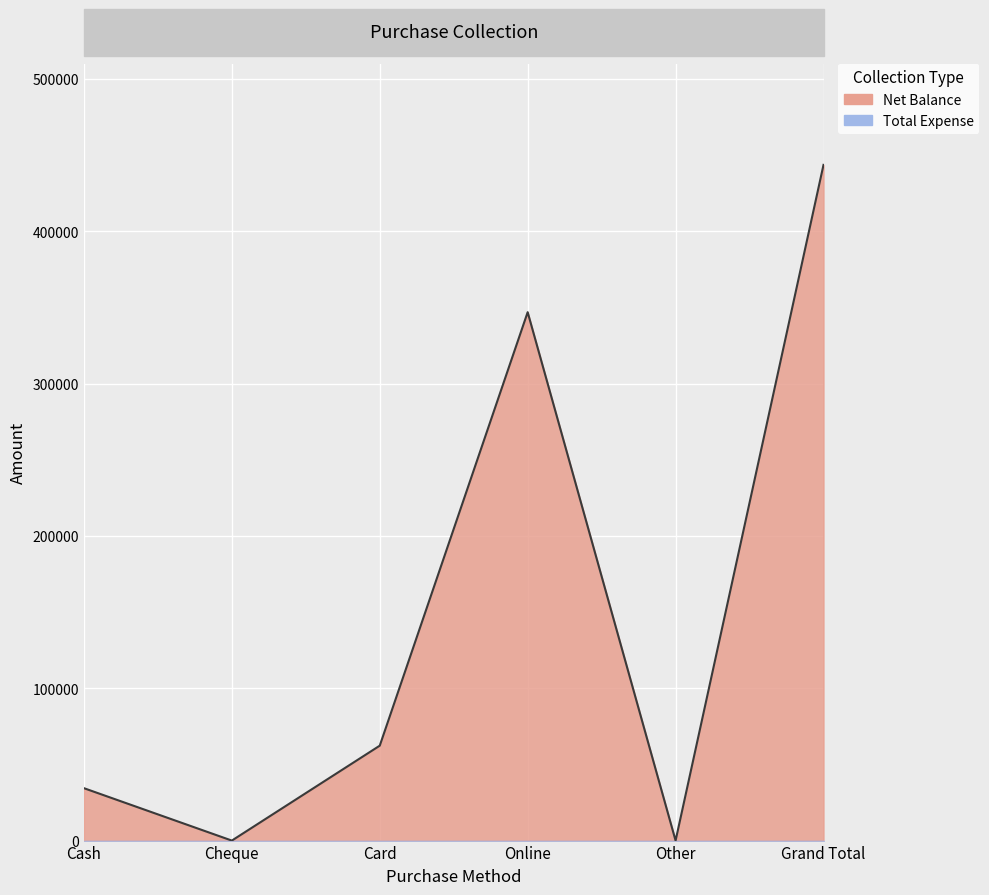

The chart shows a value of 13454 at Card. True or false?

False